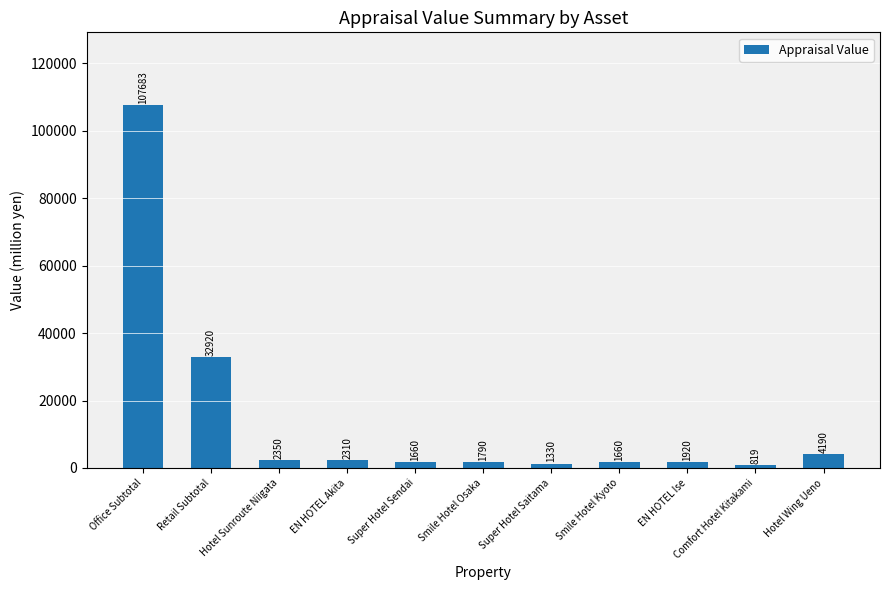

What value does the data have at Super Hotel Sendai, to the nearest 100?

1700